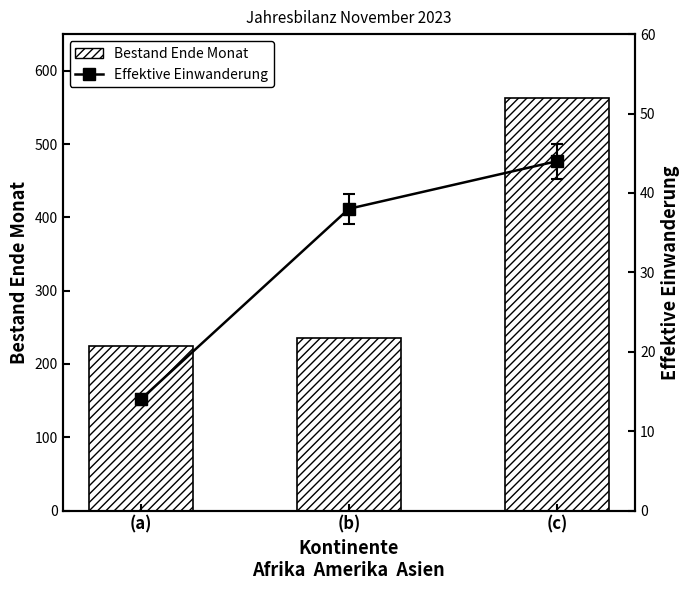

What is the minimum value shown in the chart?

14